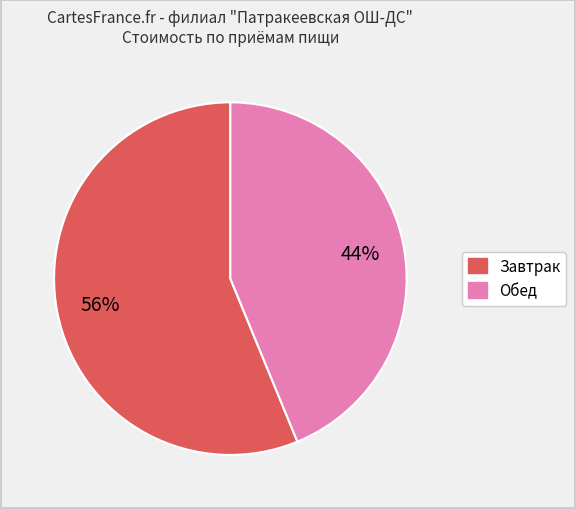

To the nearest percent, what is the difference between the largest and smallest slice percentages?

12%